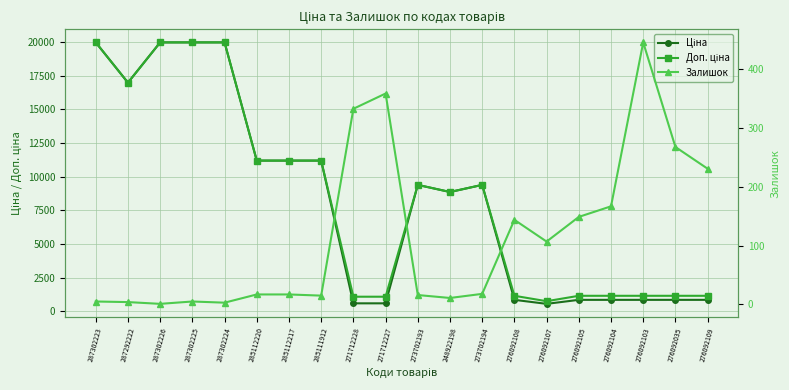

What are all the series names shown in the legend?

Ціна, Доп. ціна, Залишок